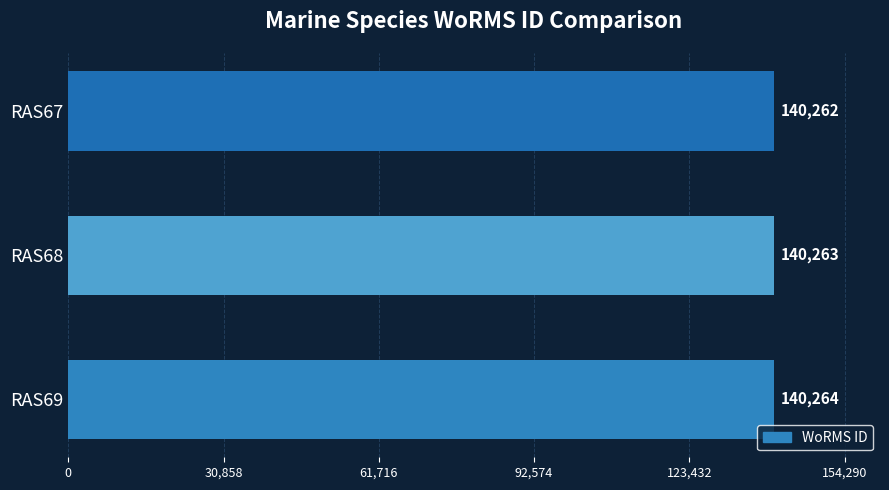

What is the sum of all values?

420789